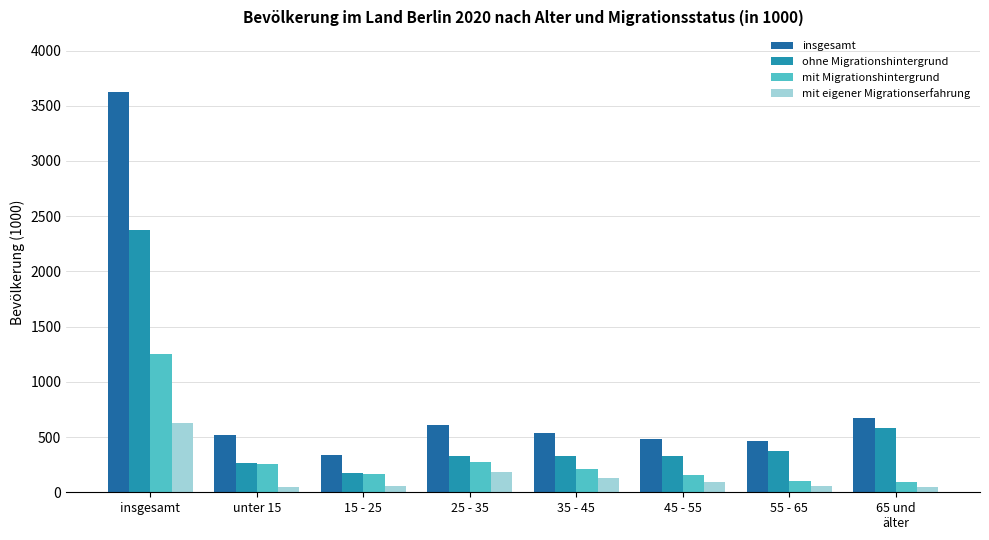

Does the chart contain stacked bars?

No